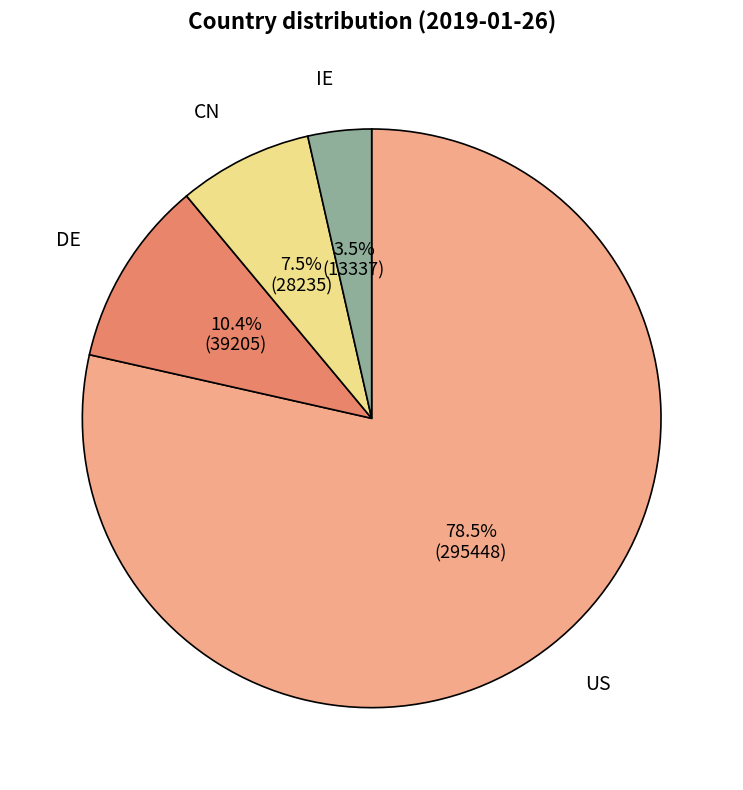

How many segments does this pie chart have?

4